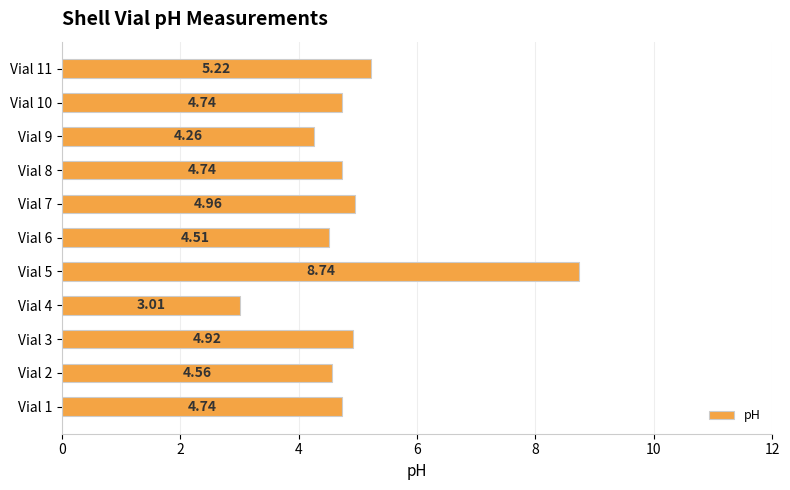

Approximately how many times larger is the value at Vial 7 compared to Vial 2?

1.1